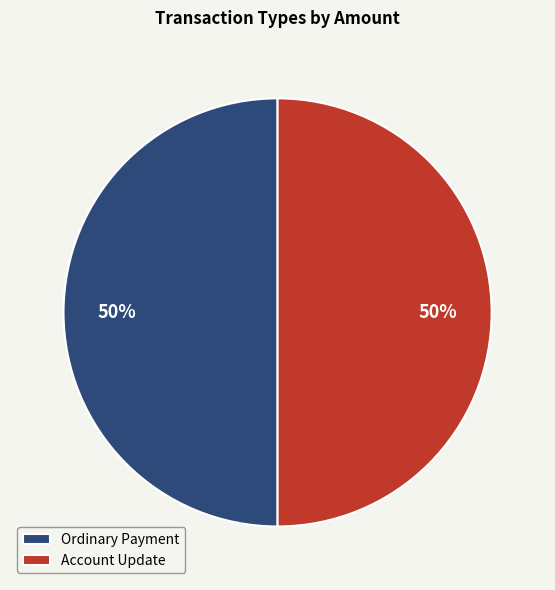

To the nearest percent, what is the difference between the largest and smallest slice percentages?

0%